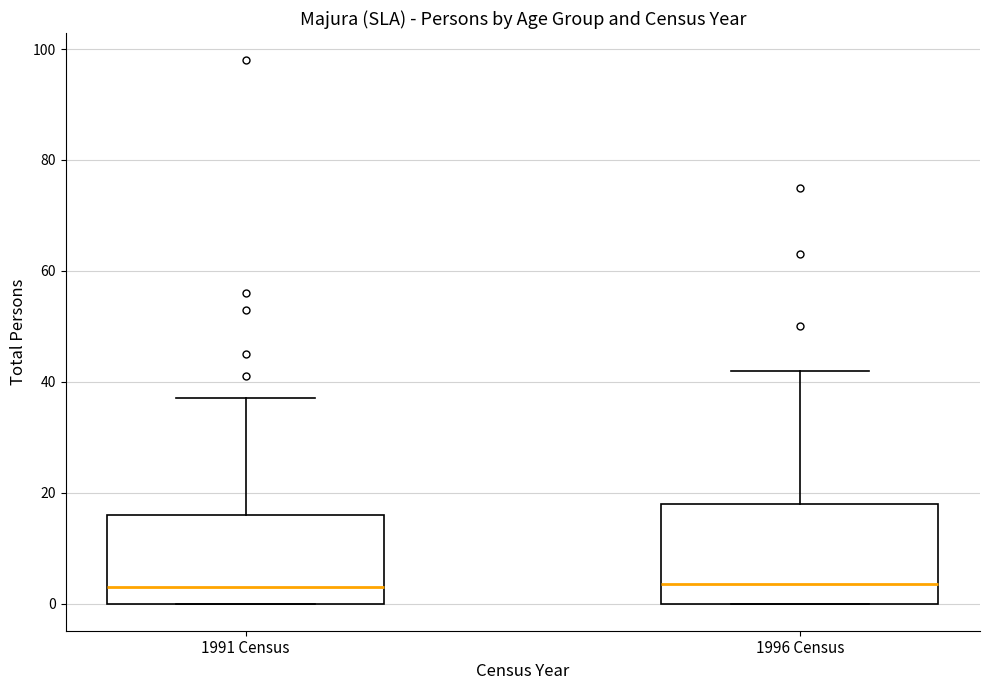

Where is the lower edge of the box for 1991 Census on the y-axis? The values are not printed on the chart, so give them approximately, as read against the axis.

0